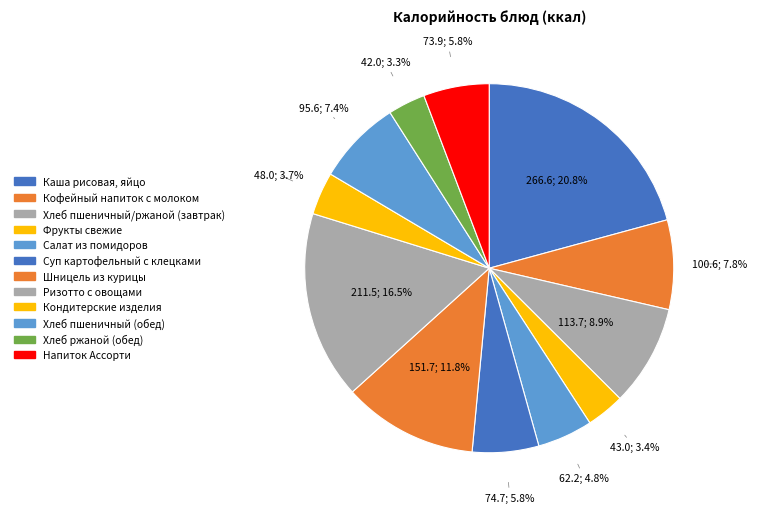

Which slice is the largest?

Каша рисовая, яйцо